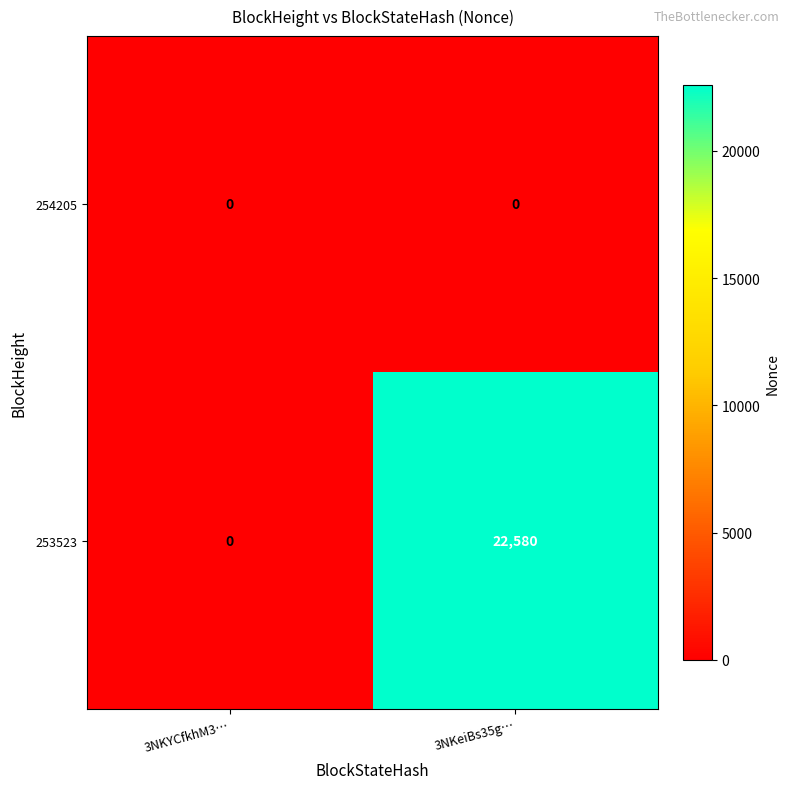

What is the maximum value shown in the chart?

22580